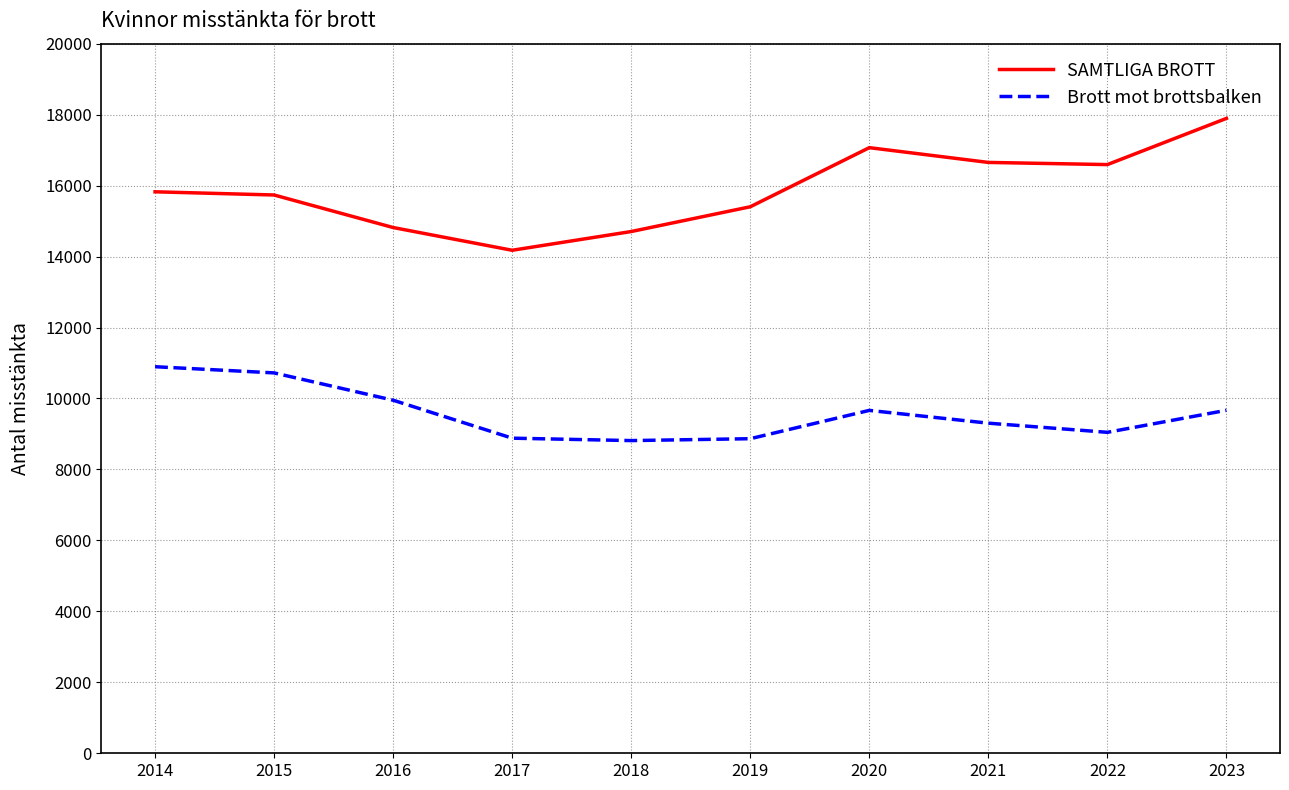

What is the difference between the maximum and second lowest values in the Brott mot brottsbalken series?

2029